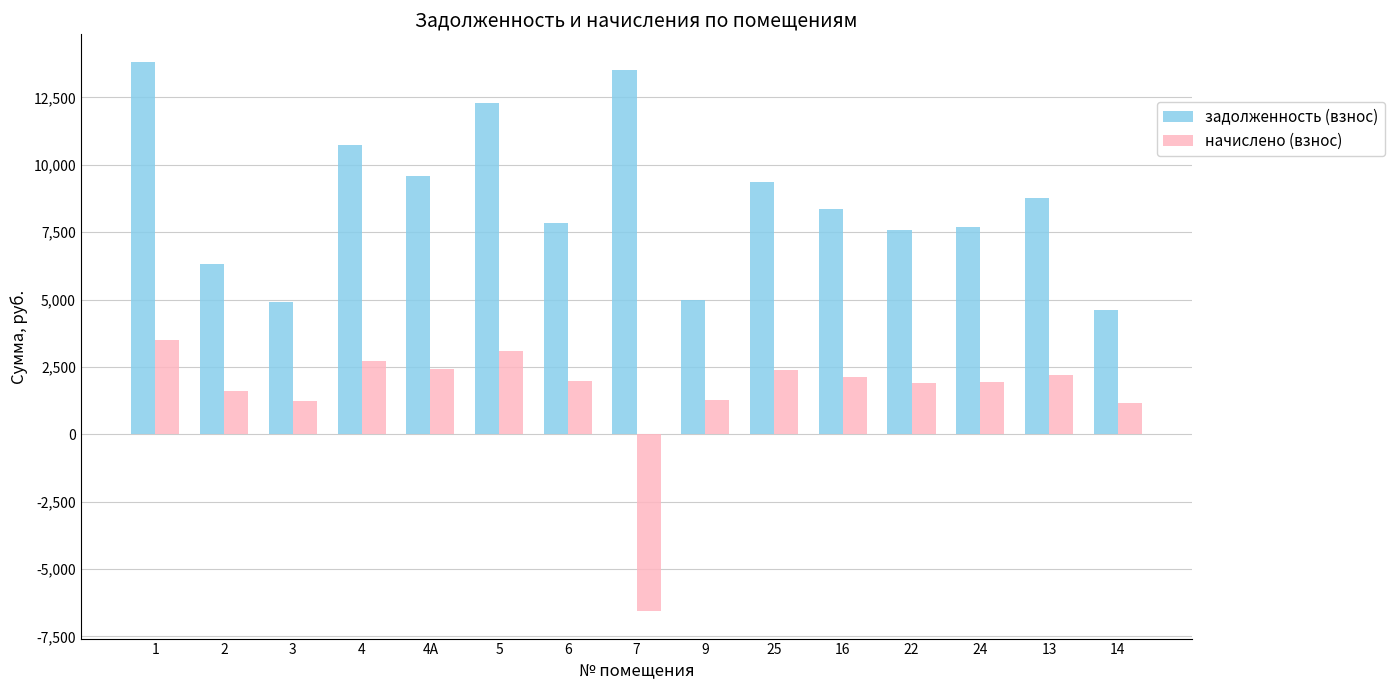

Is it true that задолженность (взнос) equals 9600.0 at 4А?

True